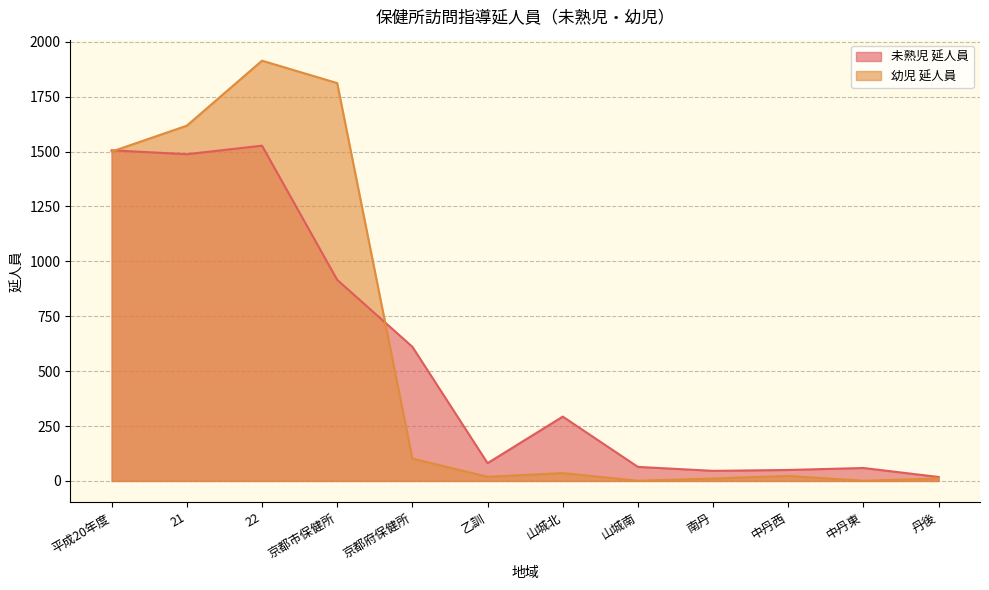

How many data points does each series have?

12